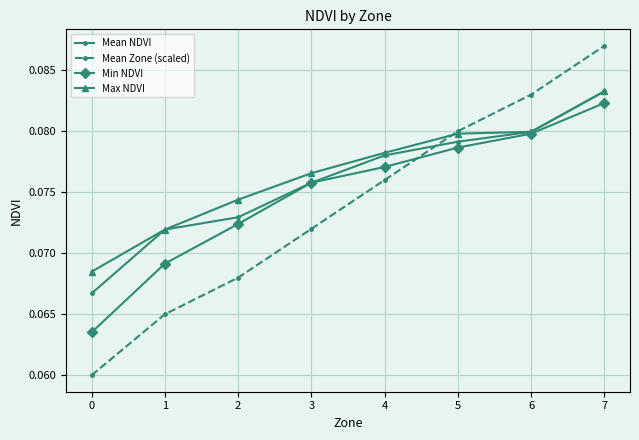

True or false: Mean Zone (scaled) and Max NDVI intersect in this chart.

True